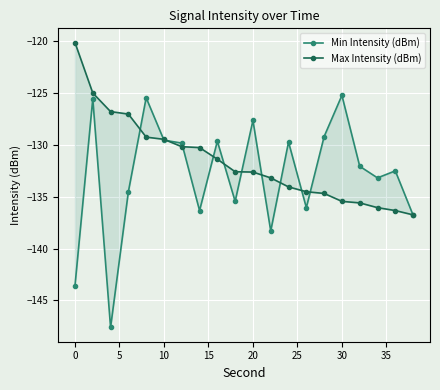

Is it true that Max Intensity (dBm) equals -41.4 at 11?

False